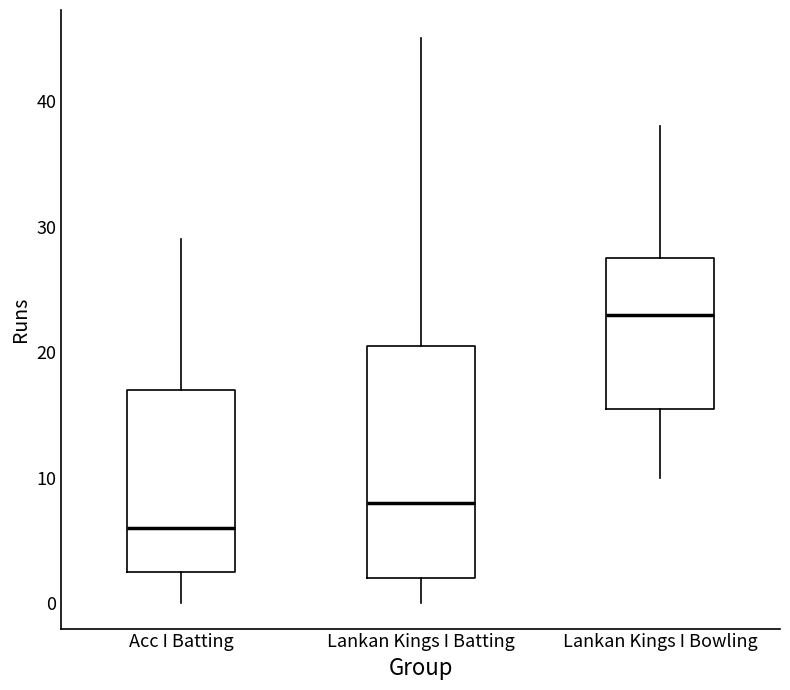

Which box is the tallest, from its lower edge to its upper edge?

Lankan Kings I Batting